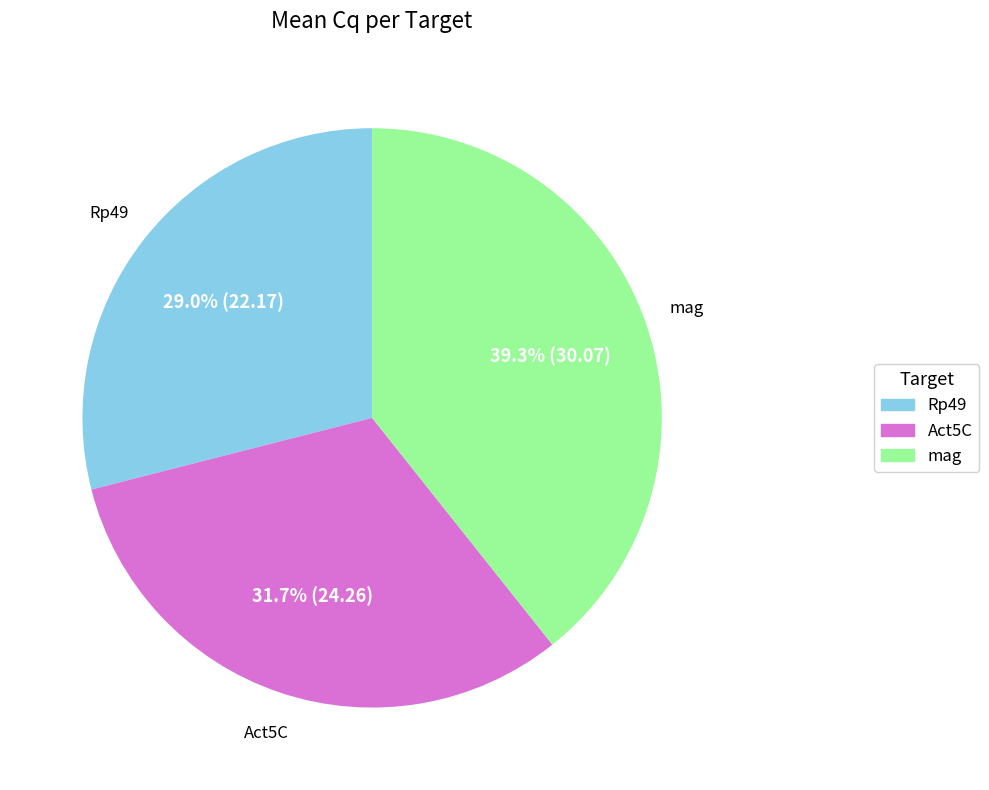

To the nearest percent, what is the combined percentage of Act5C and Rp49?

61%